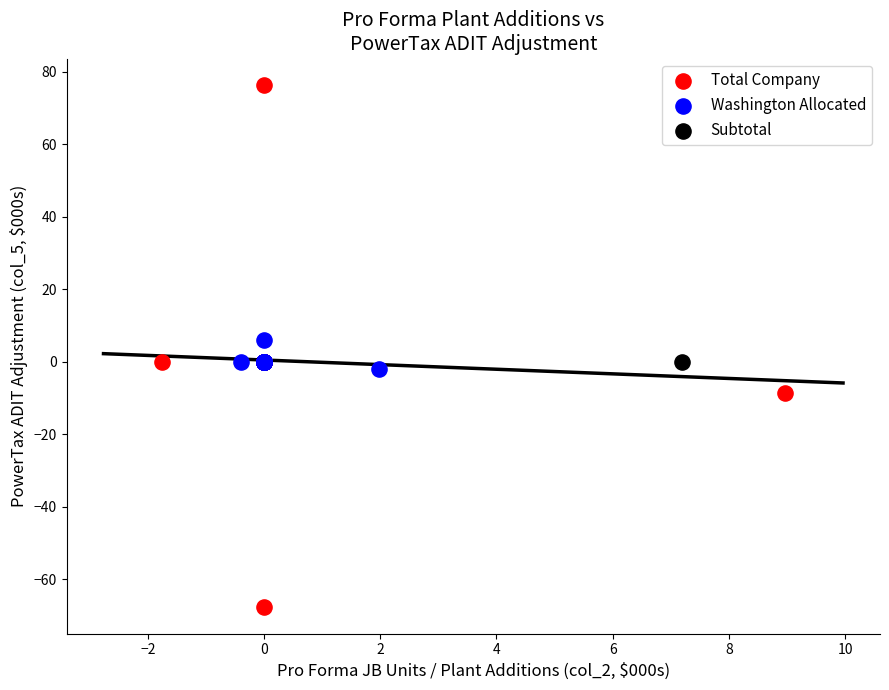

What are all the series names shown in the legend?

Total Company, Washington Allocated, Subtotal